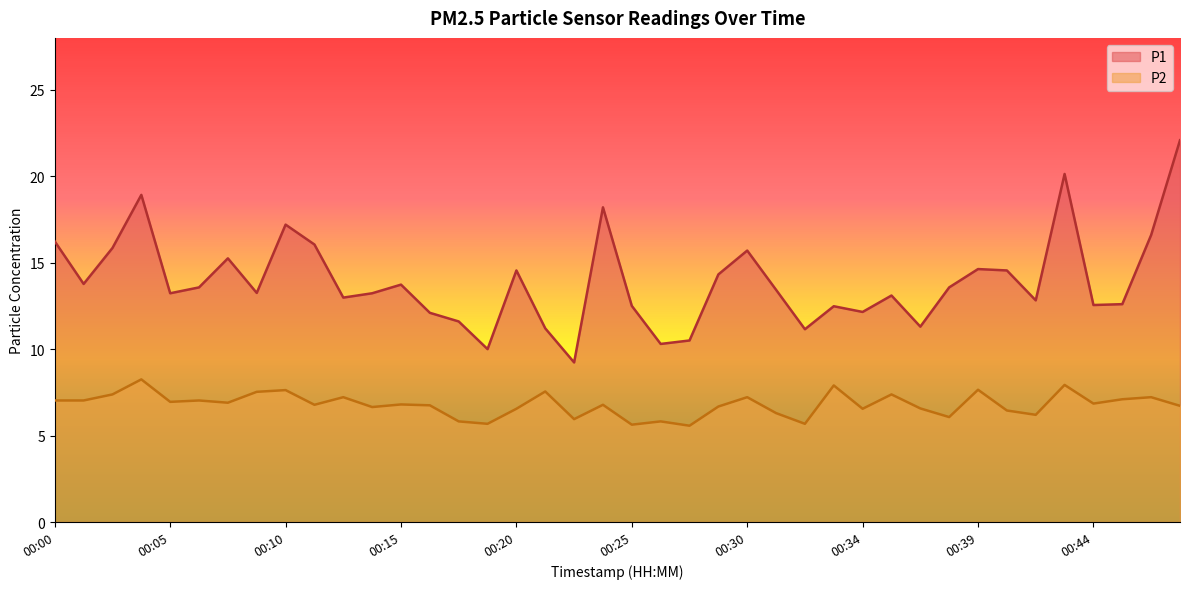

The value of P1 at 00:39 is 14.6. True or false?

True